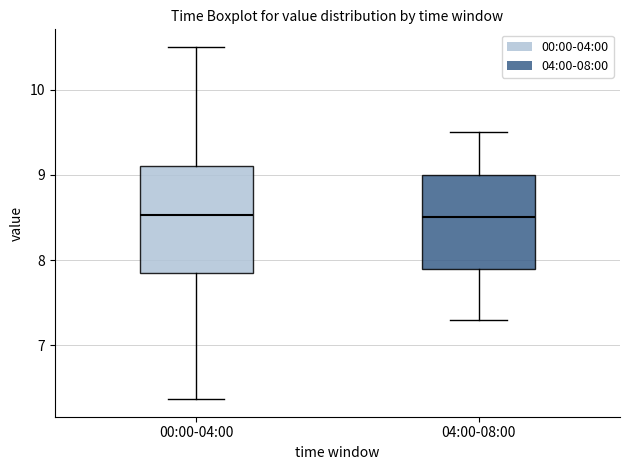

Reading left to right, transcribe this box plot: for each box, give where its median line is, the range the box spans, and where its two whiskers end, as read against the y-axis. The values are not printed on the chart, so give them approximately, as read against the axis.

00:00-04:00: median 8.5, box 7.9 to 9.1, whiskers 6.4 to 10.5
04:00-08:00: median 8.5, box 7.9 to 9.0, whiskers 7.3 to 9.5